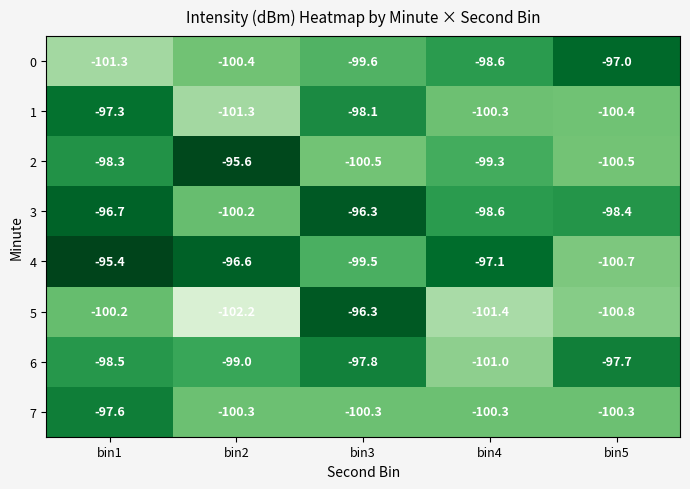

Which category has the highest value across all series?

bin1